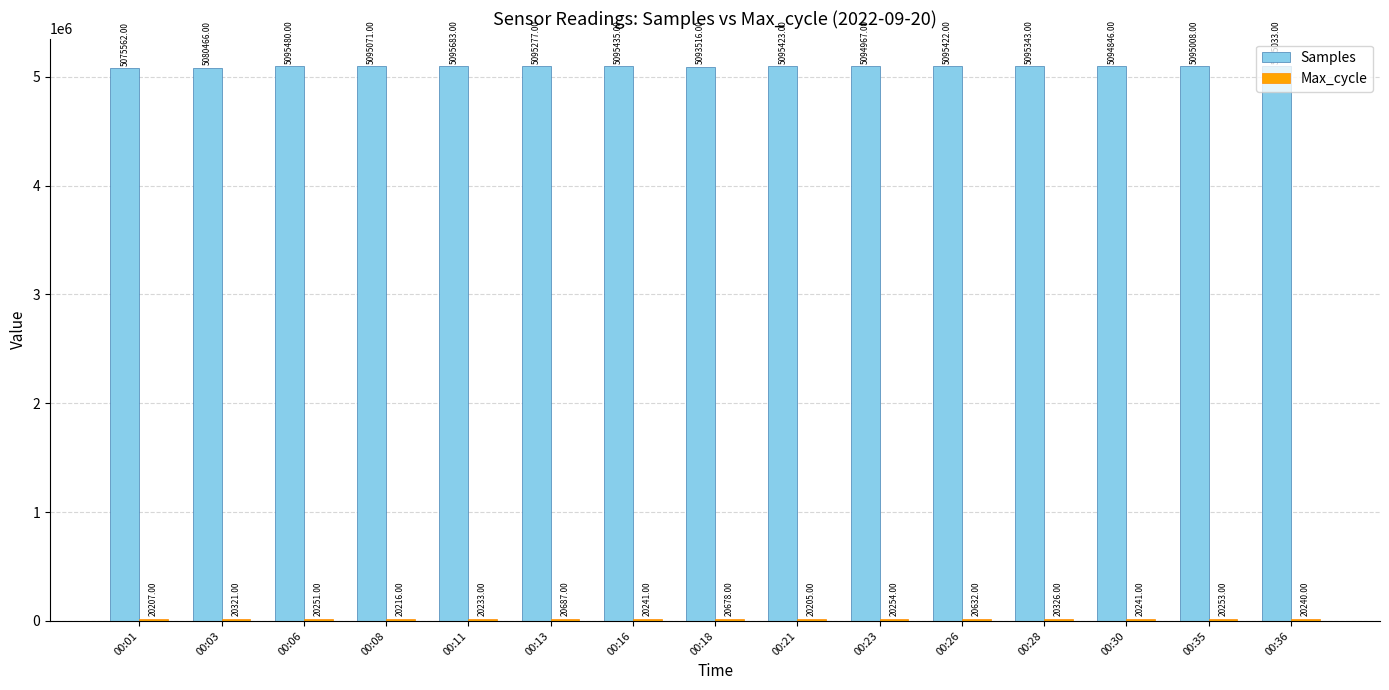

What is the total value across all series at 00:23?

5115221